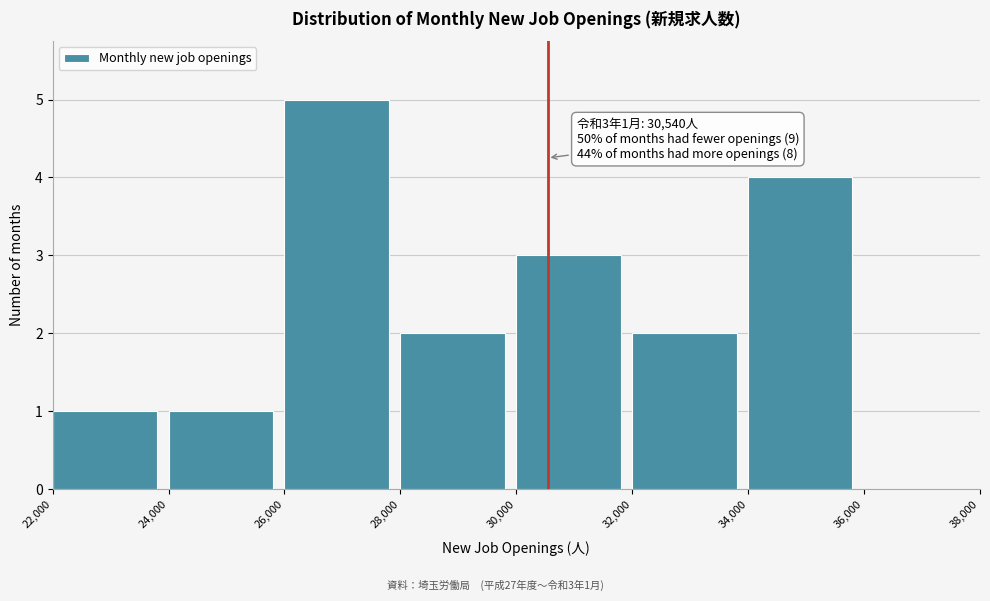

Which range on the x-axis has the tallest bar?

26,000 to 28,000